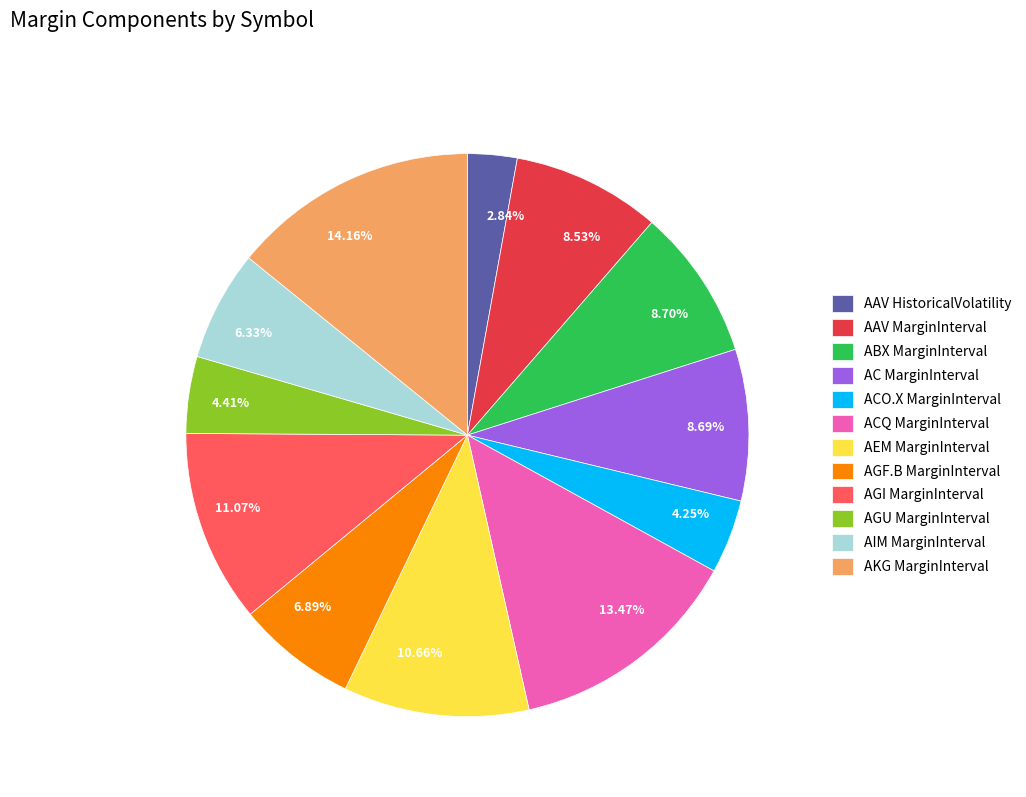

What is the ratio of the value at 11.07% to the value at 8.53%?

1.3